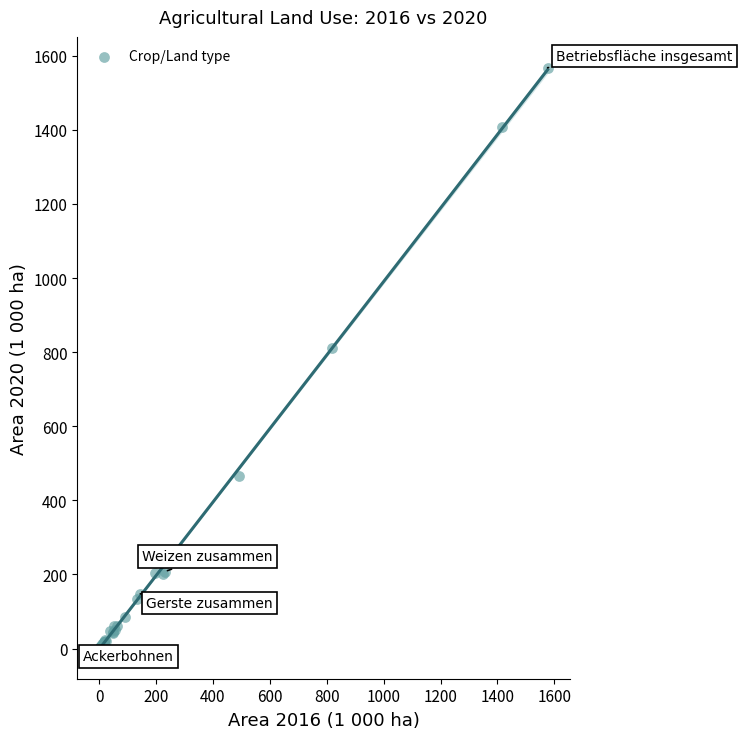

What Y value in the scatter plot is closest to 784?

810.3